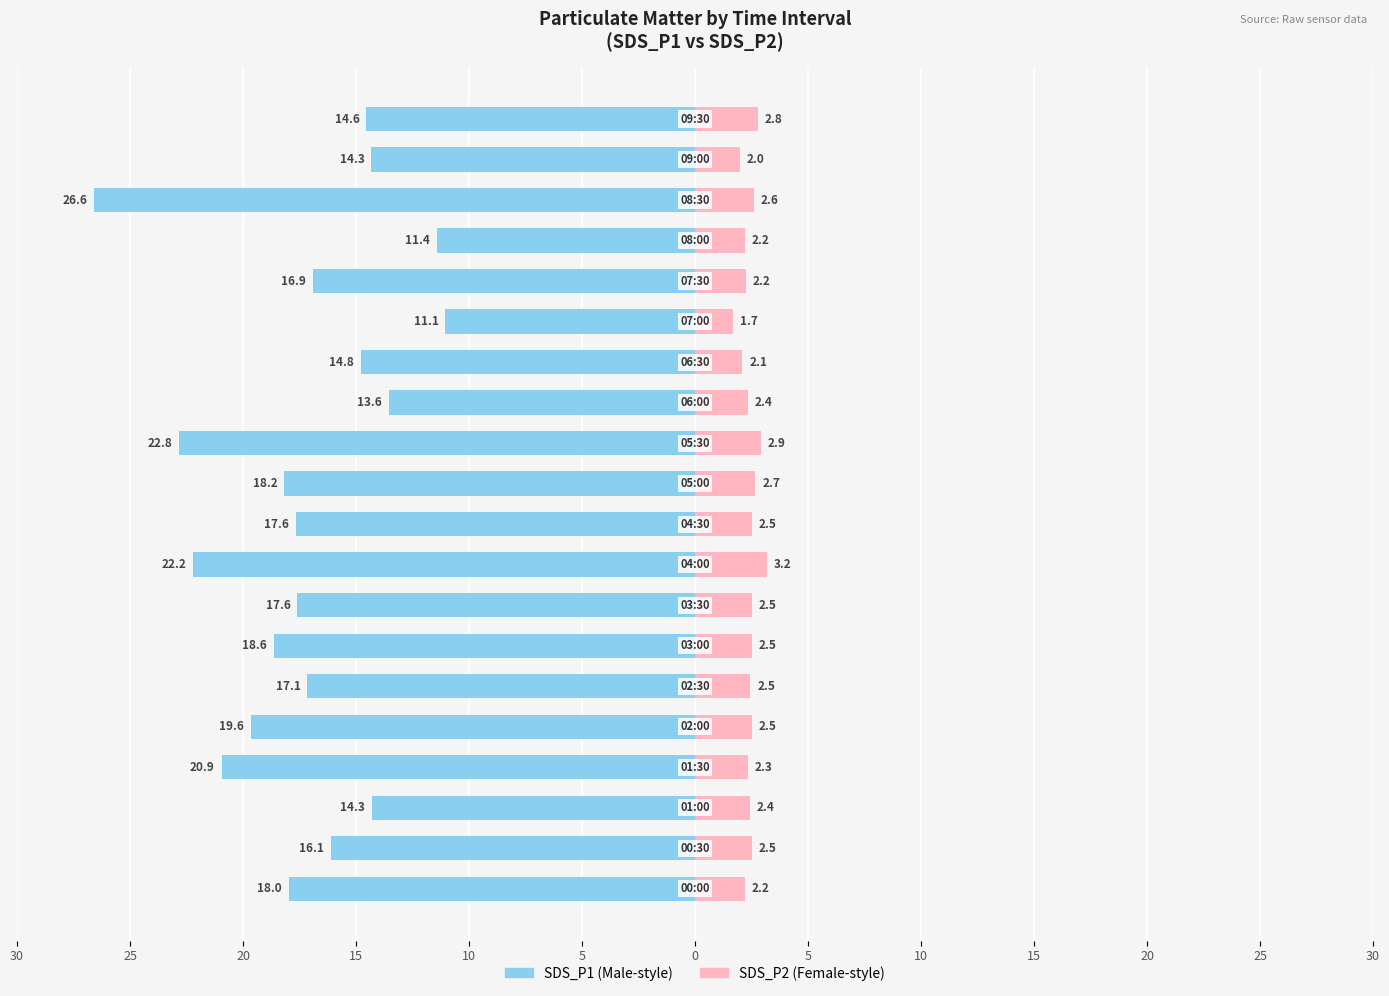

What is the average value of the SDS_P2 series?

2.4